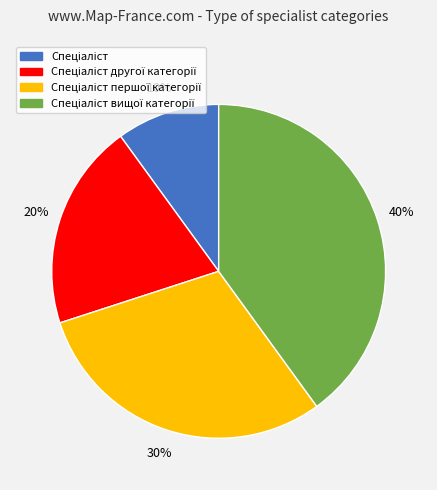

Is there any slice that represents more than half of the pie?

No